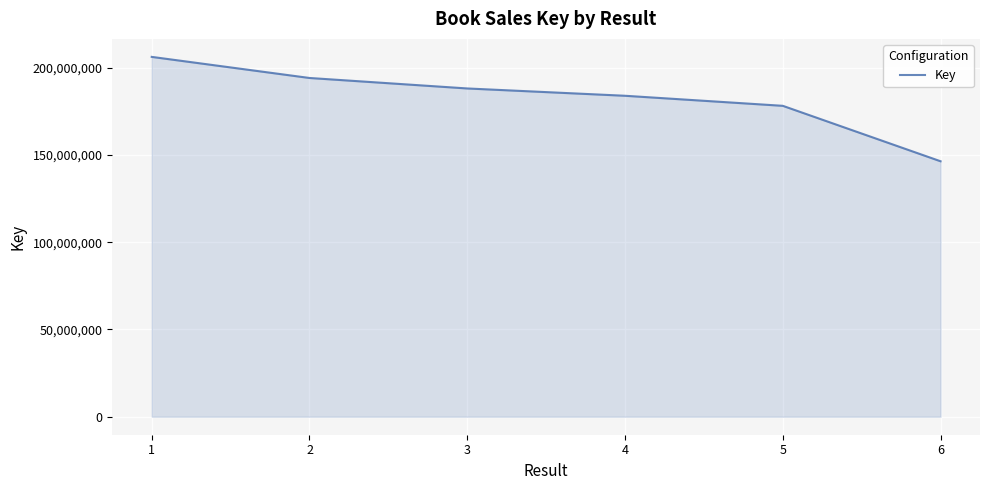

List the labels in order of value, smallest first.

6, 5, 4, 3, 2, 1